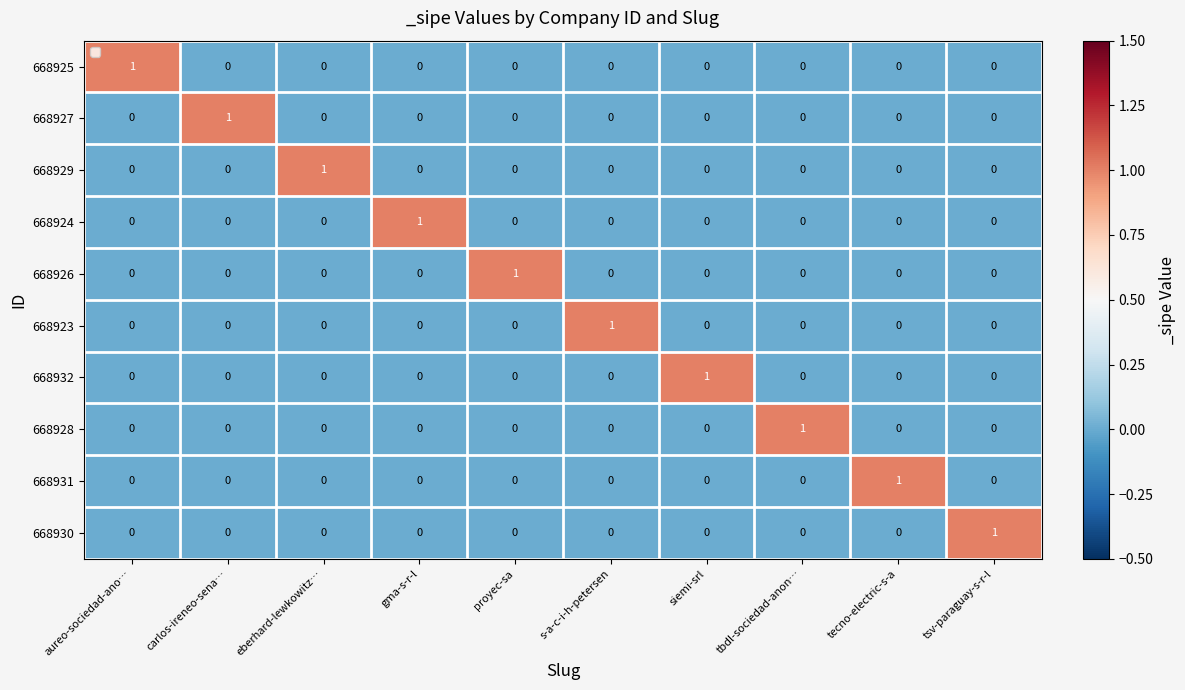

Count the 668927 values in the range 0 to 1.

10